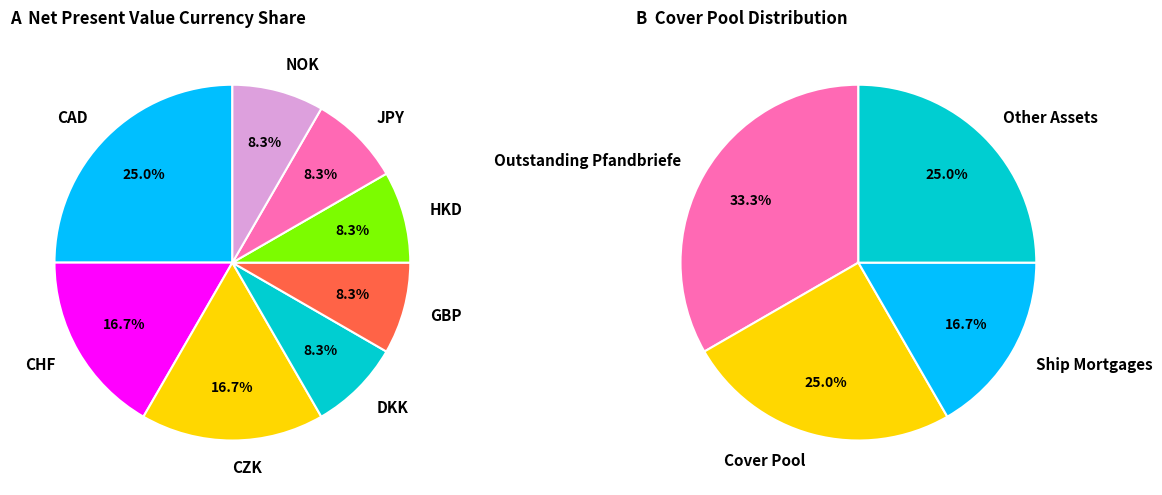

Is it true that CHF is 17% of the pie?

True